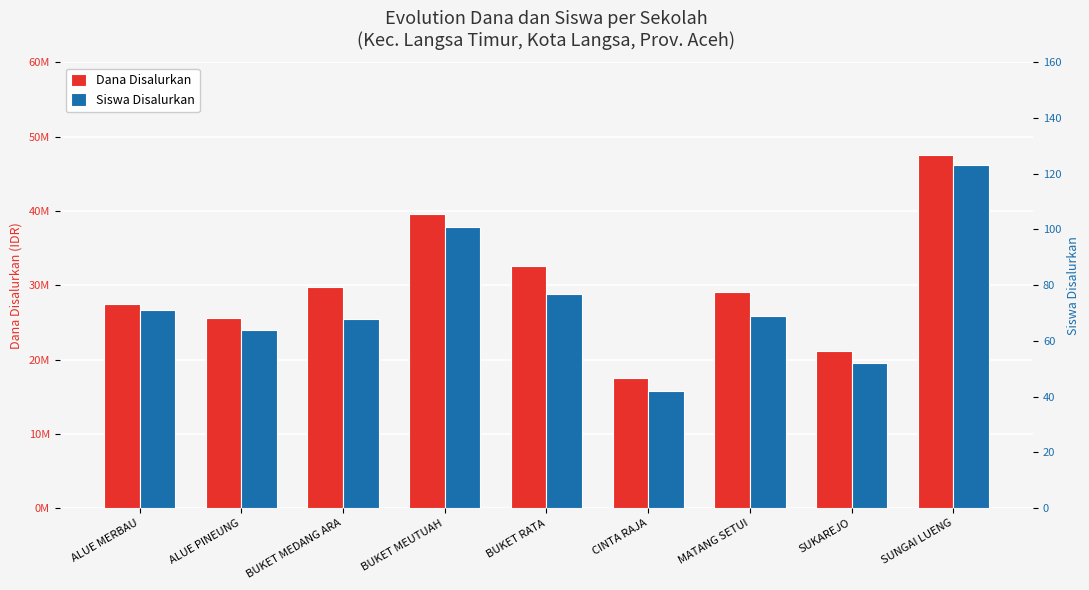

Count the number of data series in this chart.

2